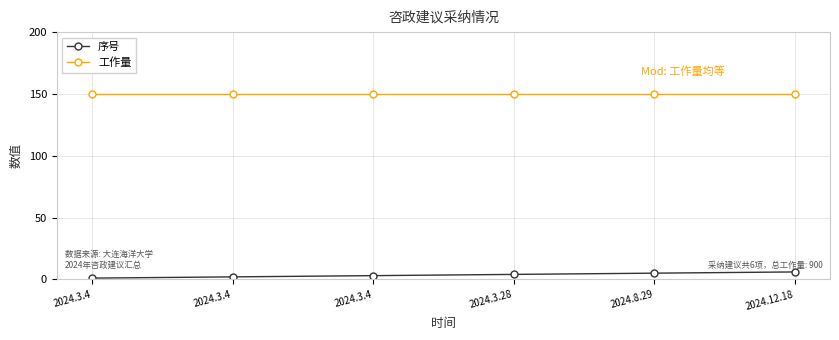

What is the difference between the highest and lowest values at 2024.12.18?

144